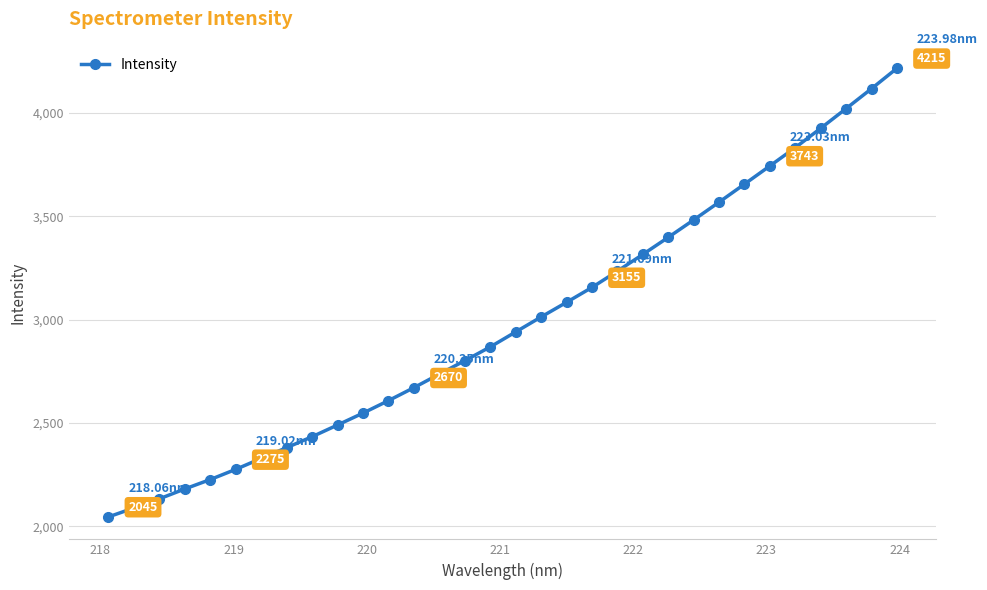

True or false: the data has more than 2 interior local peaks.

False